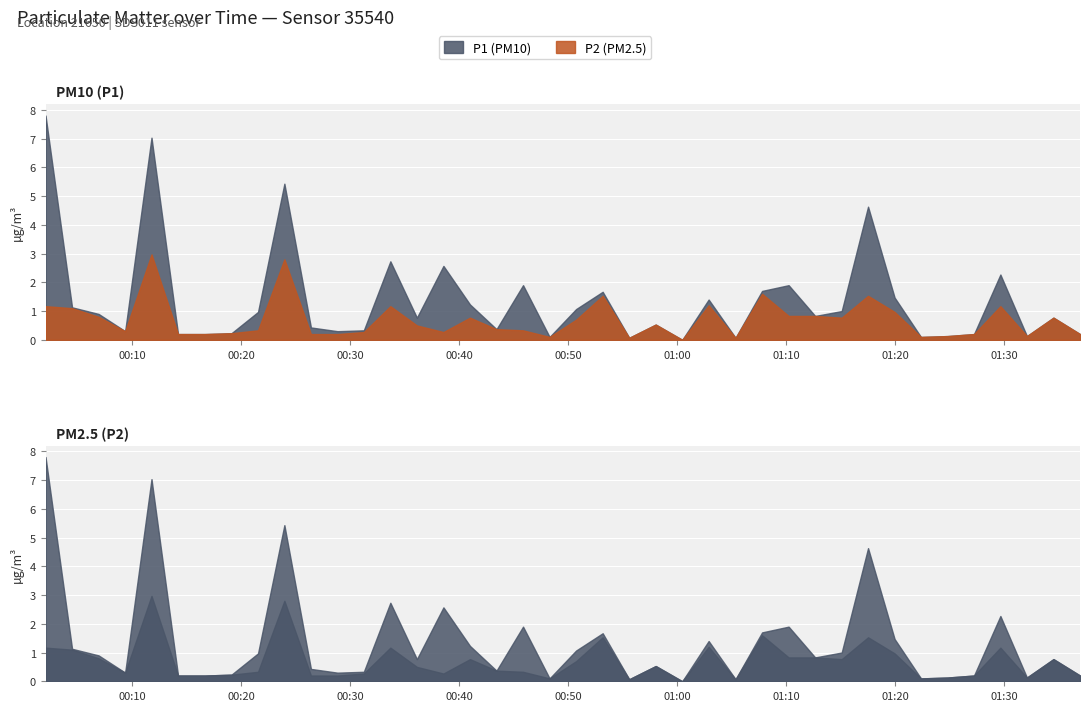

At which category is the sum across all series the highest?

2024-01-25T00:11:48